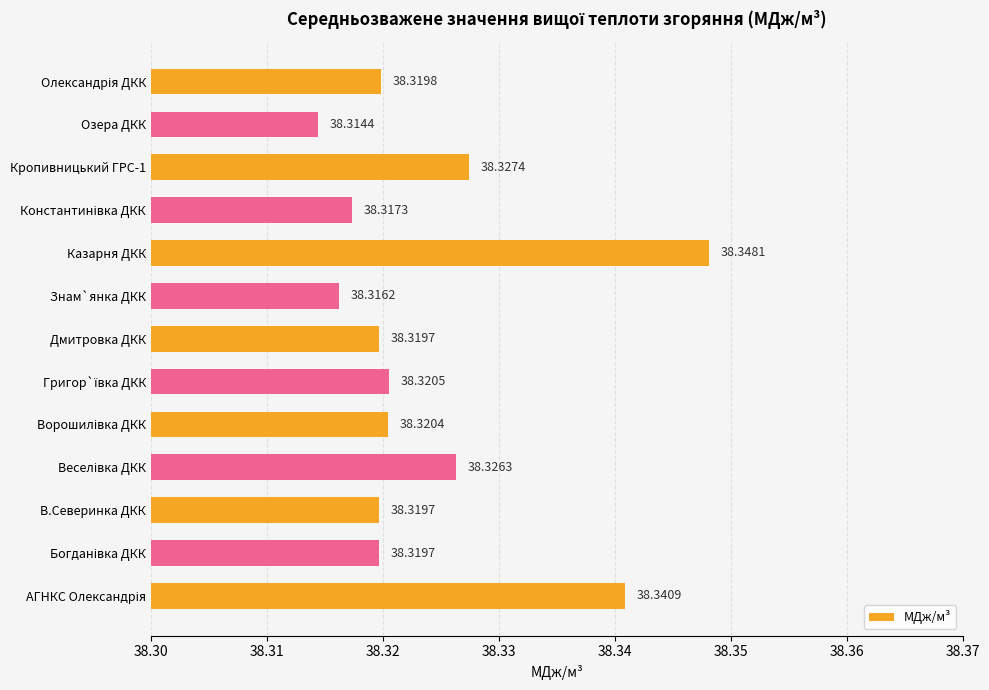

How many values are between 38 and 39?

13